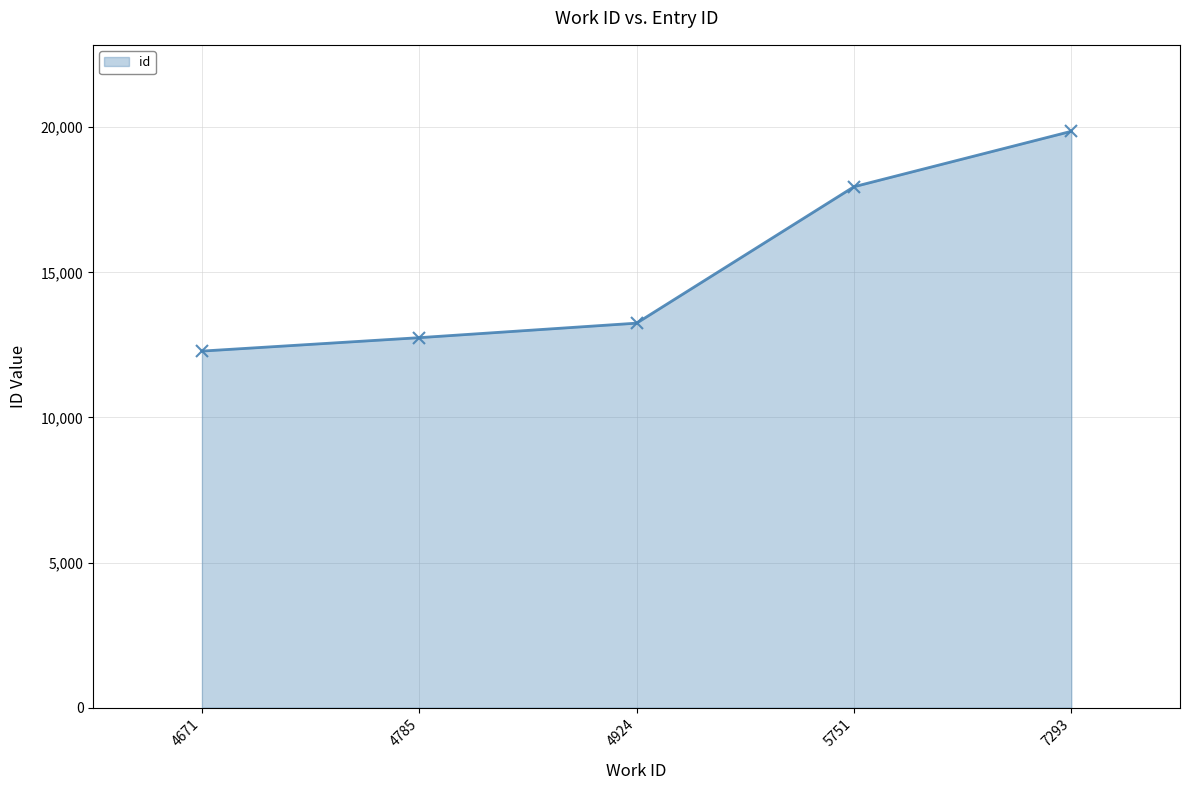

Approximately how many times larger is the value at 5751 compared to 4924?

1.4